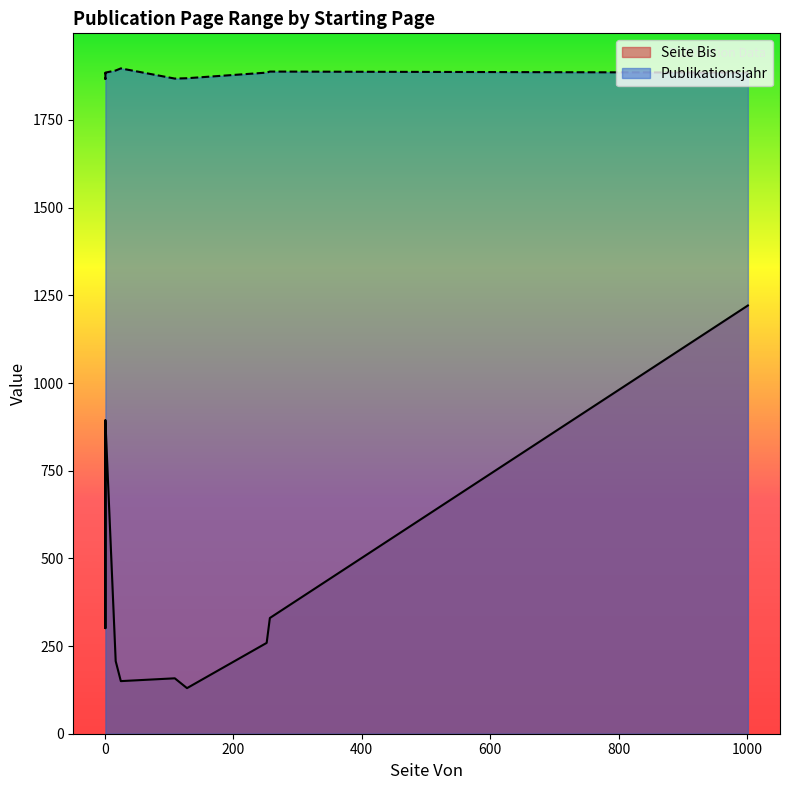

The value of Seite Bis at 1 is 893. True or false?

True